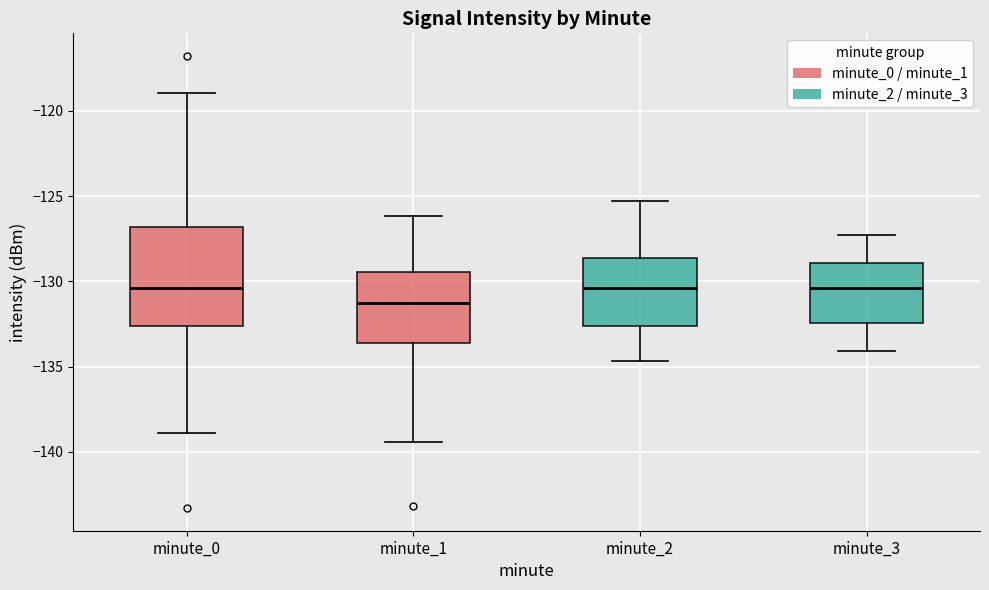

Where does the lower whisker of the box for minute_2 end on the y-axis? The values are not printed on the chart, so give them approximately, as read against the axis.

-134.5